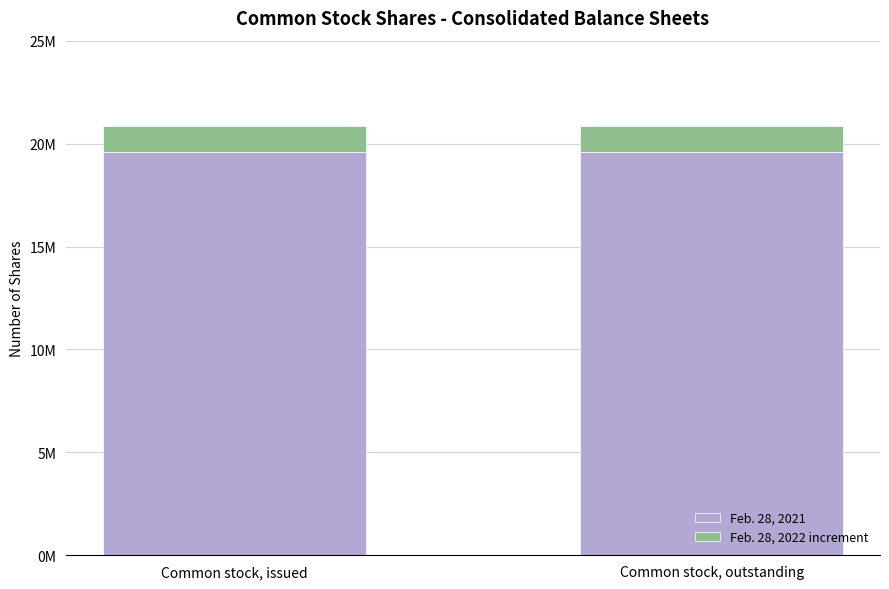

What are all the series names shown in the legend?

Feb. 28, 2021, Feb. 28, 2022 increment